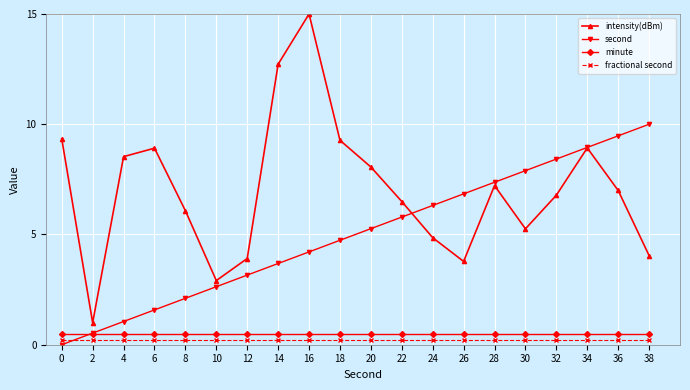

Reading left to right, what are all the values shown in this chart?

intensity(dBm): 9.3	1.0	8.5	8.9	6.1	2.9	3.9	12.7	15.0	9.3	8.1	6.5	4.9	3.8	7.2	5.3	6.8	8.9	7.0	4.0
second: 0.0	0.5	1.1	1.6	2.1	2.6	3.2	3.7	4.2	4.7	5.3	5.8	6.3	6.8	7.4	7.9	8.4	8.9	9.5	10.0
minute: 0.5	0.5	0.5	0.5	0.5	0.5	0.5	0.5	0.5	0.5	0.5	0.5	0.5	0.5	0.5	0.5	0.5	0.5	0.5	0.5
fractional second: 0.2	0.2	0.2	0.2	0.2	0.2	0.2	0.2	0.2	0.2	0.2	0.2	0.2	0.2	0.2	0.2	0.2	0.2	0.2	0.2